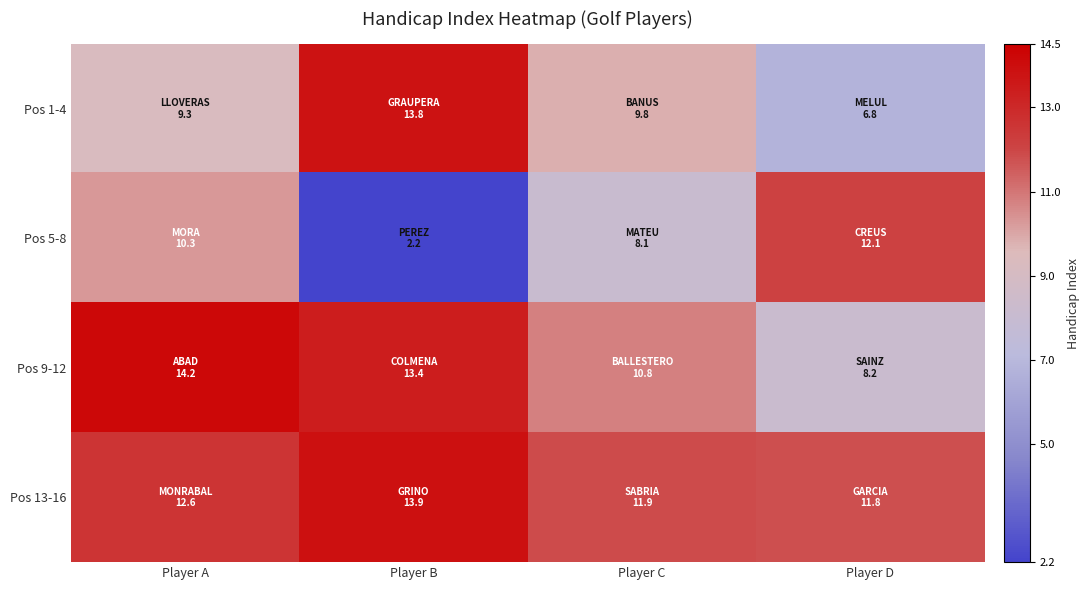

Between Player B and Player C, which is larger?

Player B